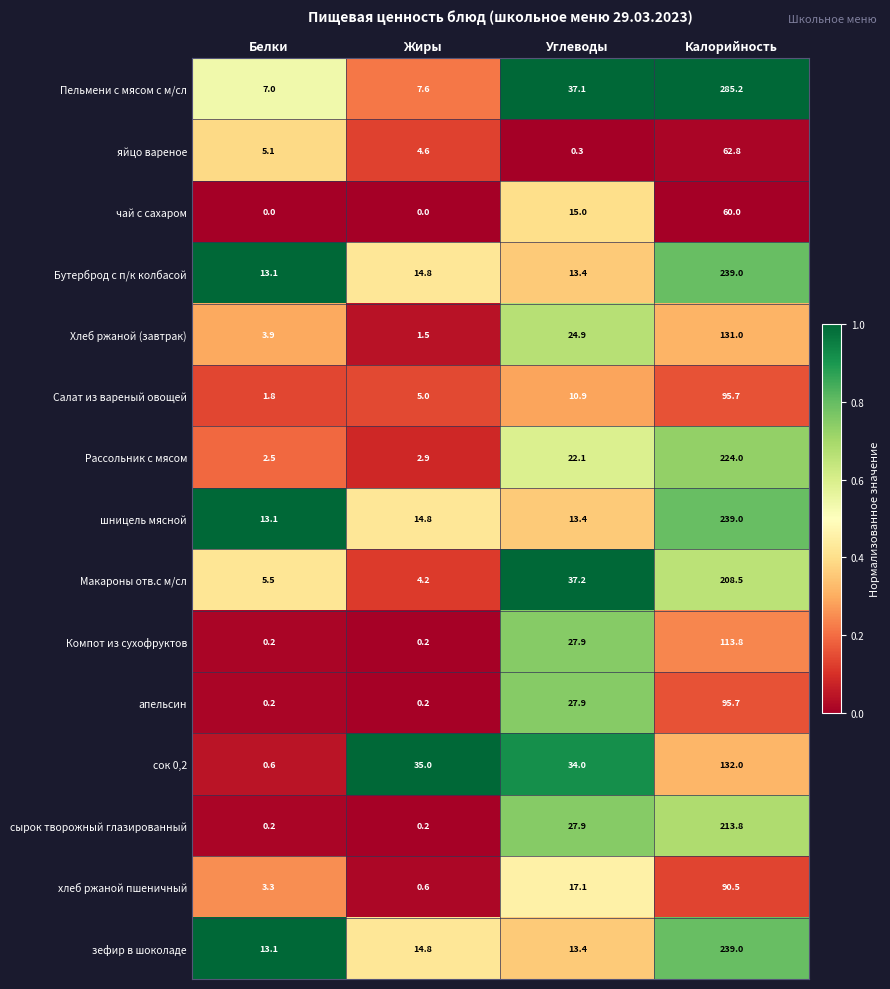

Count the number of categories in the chart.

4